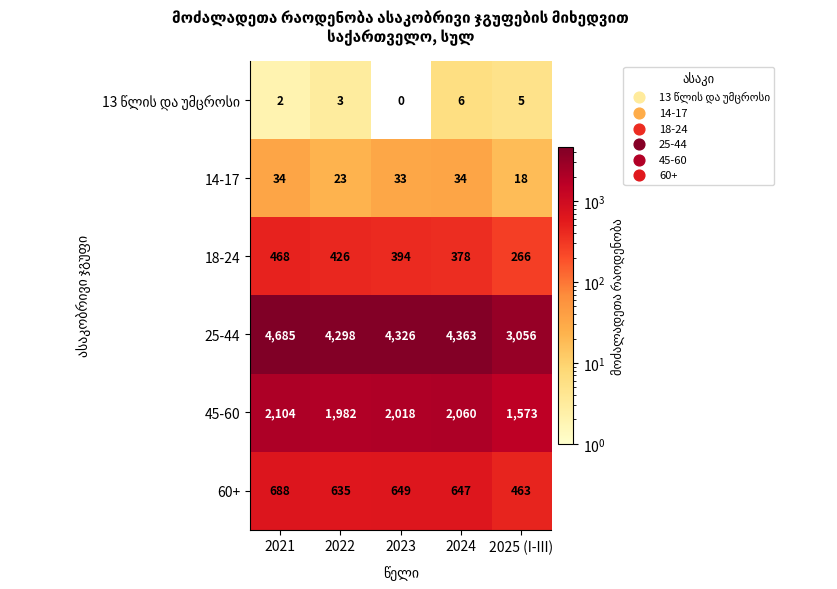

The value of 18-24 at 2024 is 649. True or false?

False